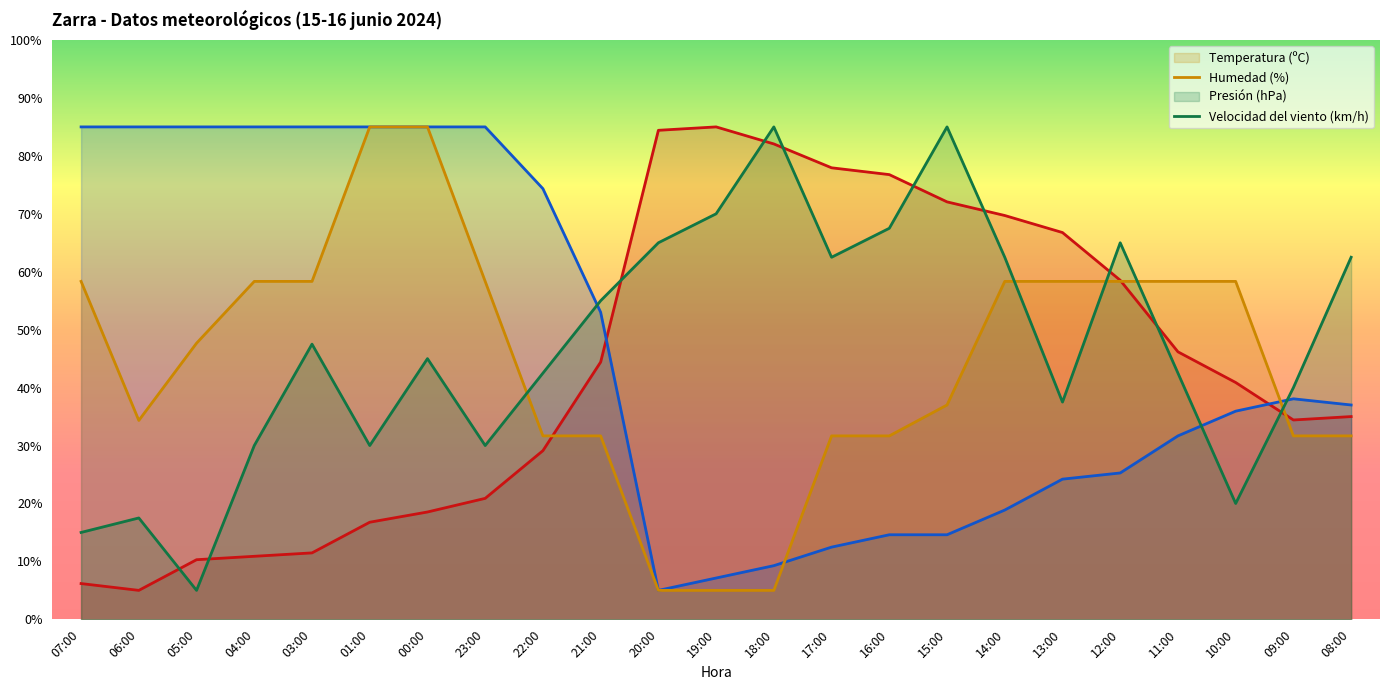

The value of Humedad (%) at 09:00 is 38.1. True or false?

True